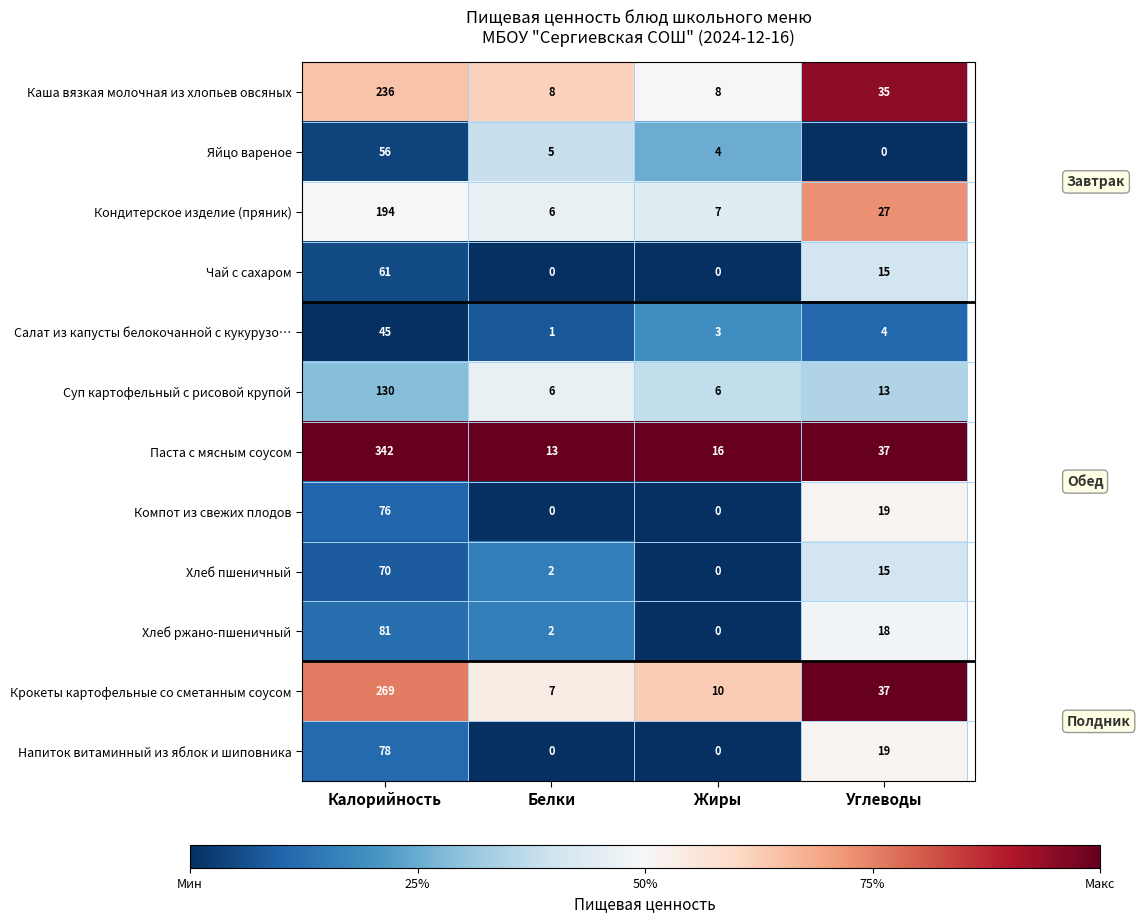

Rank the categories by Крокеты картофельные со сметанным соусом value from highest to lowest.

Калорийность, Углеводы, Жиры, Белки